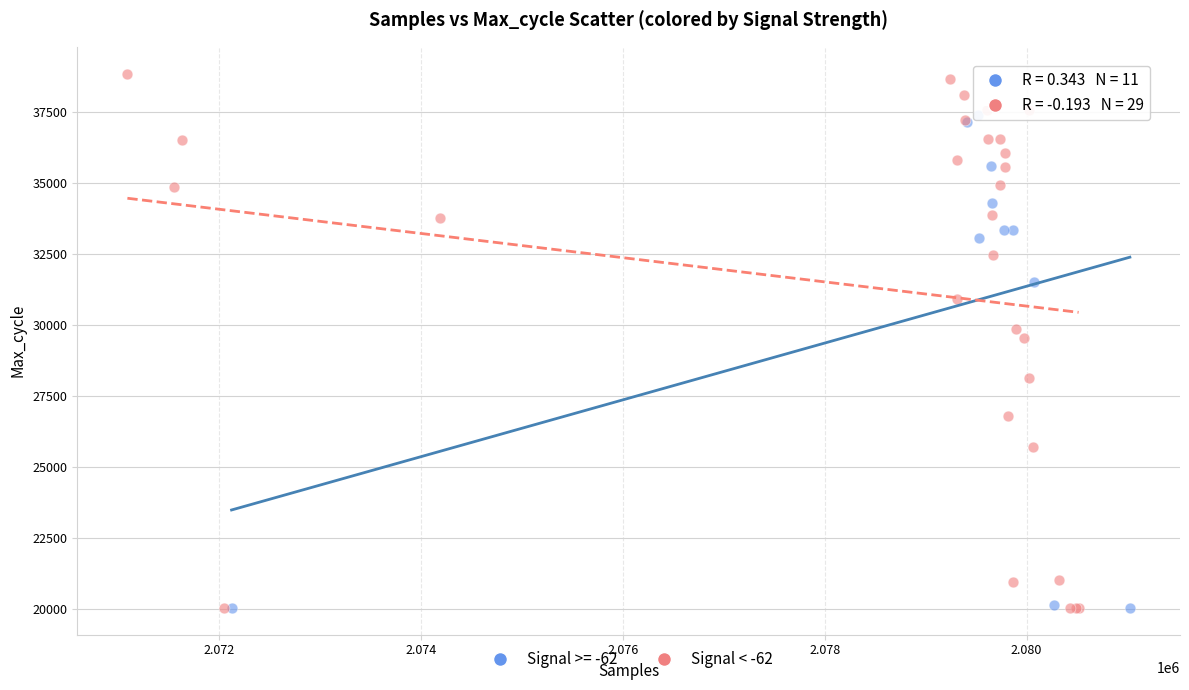

Which series contains the highest Y value?

Signal < -62